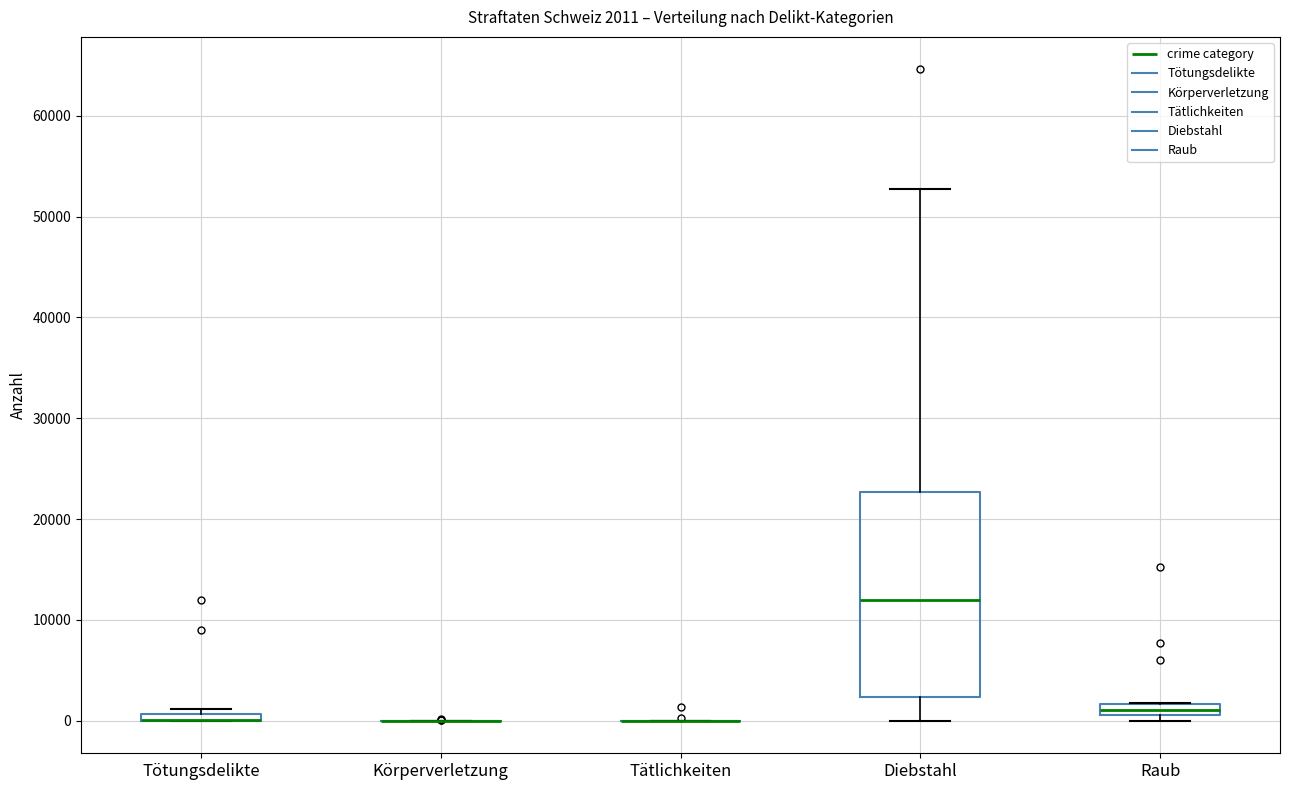

Which box is the tallest, from its lower edge to its upper edge?

Diebstahl